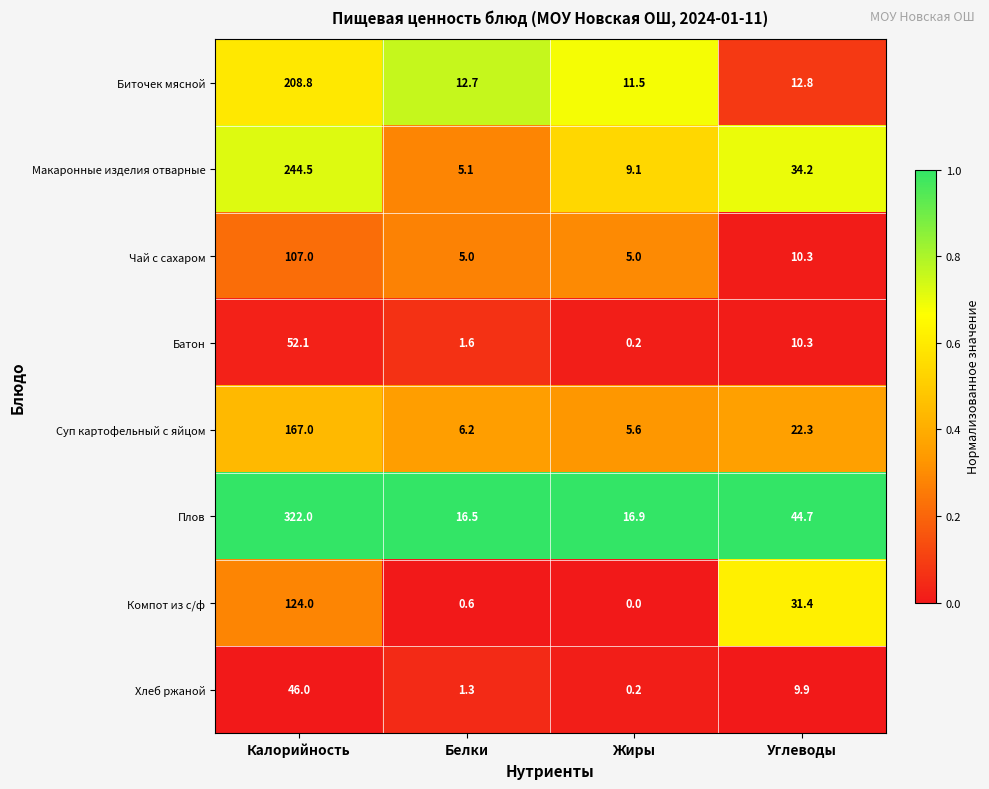

What is the difference between the highest and lowest values at Калорийность?

276.0